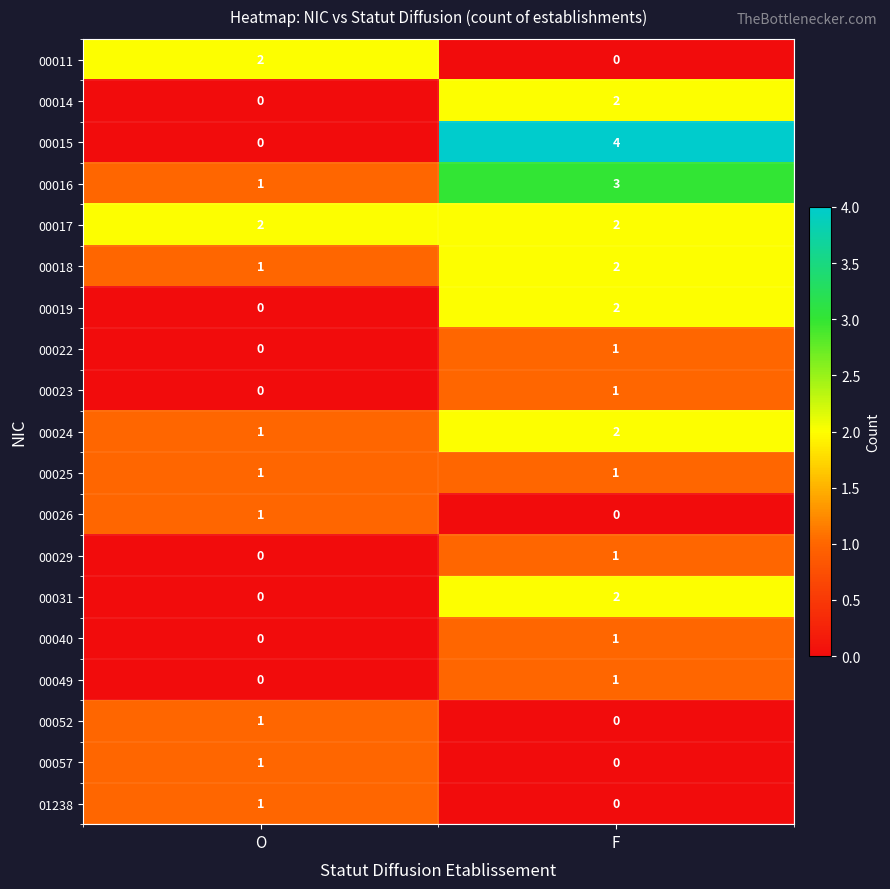

Rank the categories by 00023 value from lowest to highest.

O, F